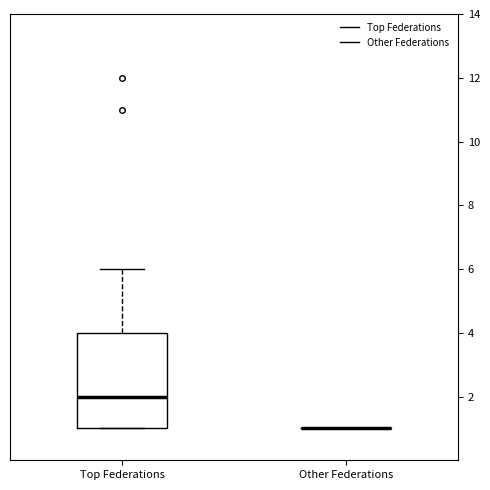

Reading left to right, transcribe this box plot: for each box, give where its median line is, the range the box spans, and where its two whiskers end, as read against the y-axis. The values are not printed on the chart, so give them approximately, as read against the axis.

Top Federations: median 2, box 1 to 4, whiskers 1 to 6
Other Federations: box collapsed to a line at 1, whiskers 1 to 1